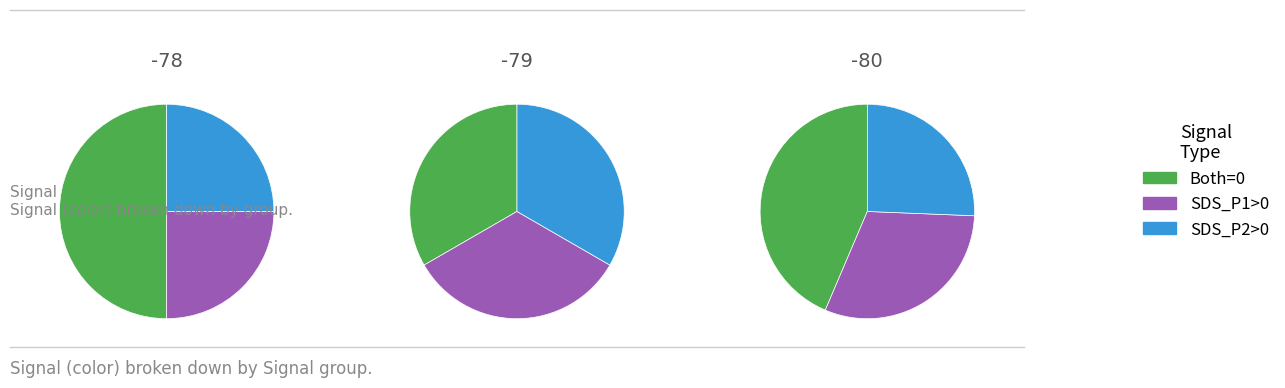

The SDS_P2 slice represents 1% of the pie. True or false?

False